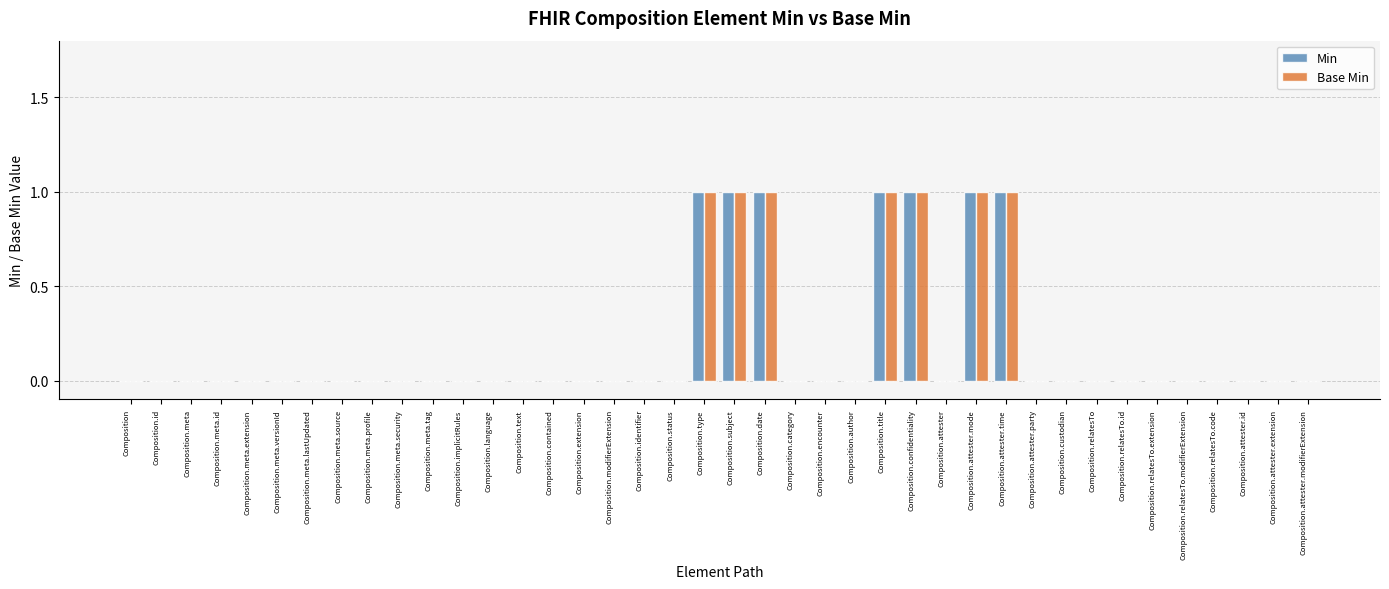

What is the sum of all Min values?

7